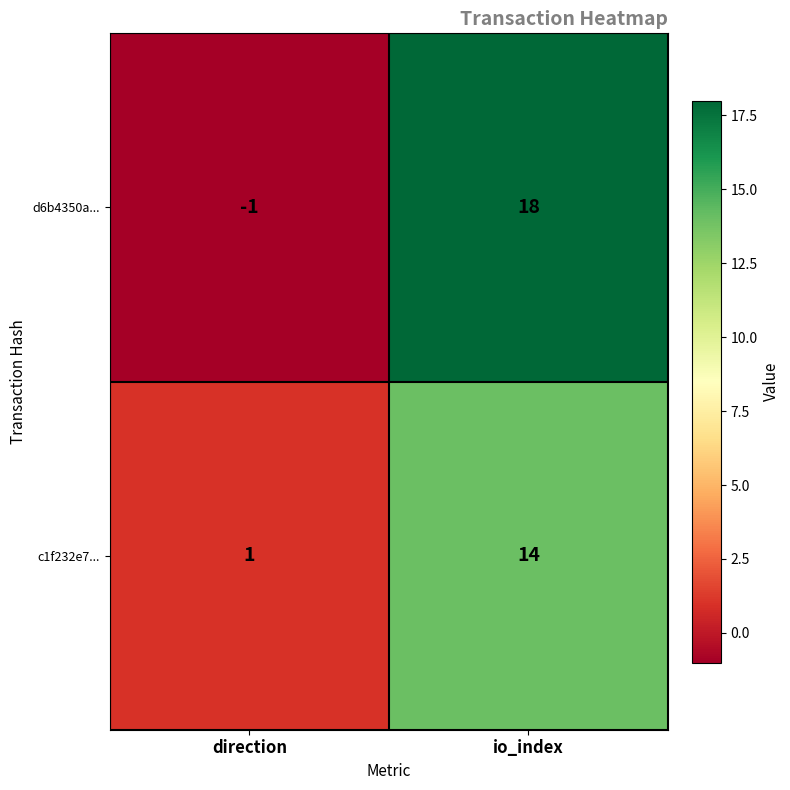

Which series changed the most between direction and io_index?

d6b4350a...